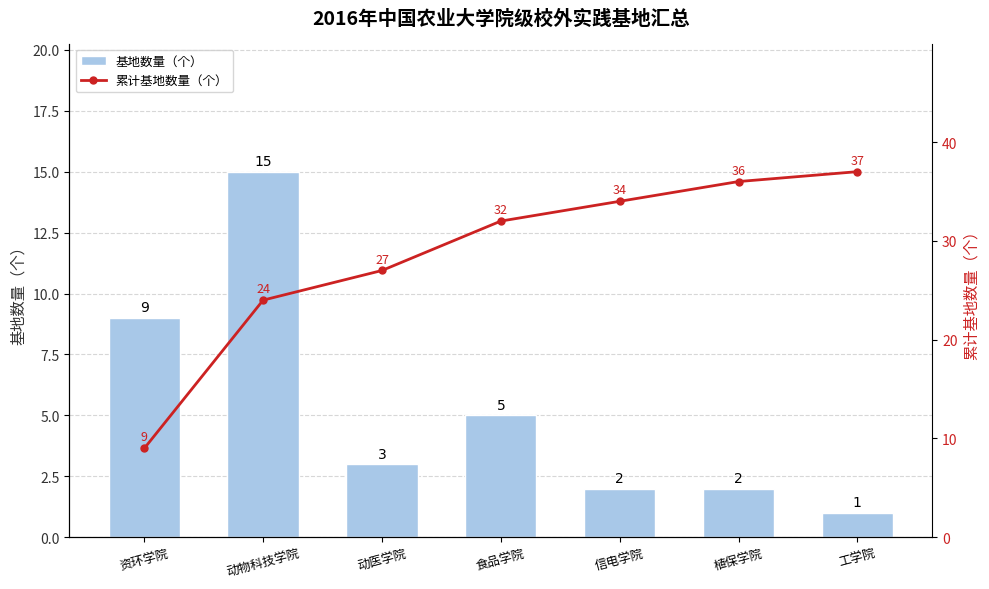

Rank the series by their average value, from lowest to highest.

基地数量（个）, 累计基地数量（个）